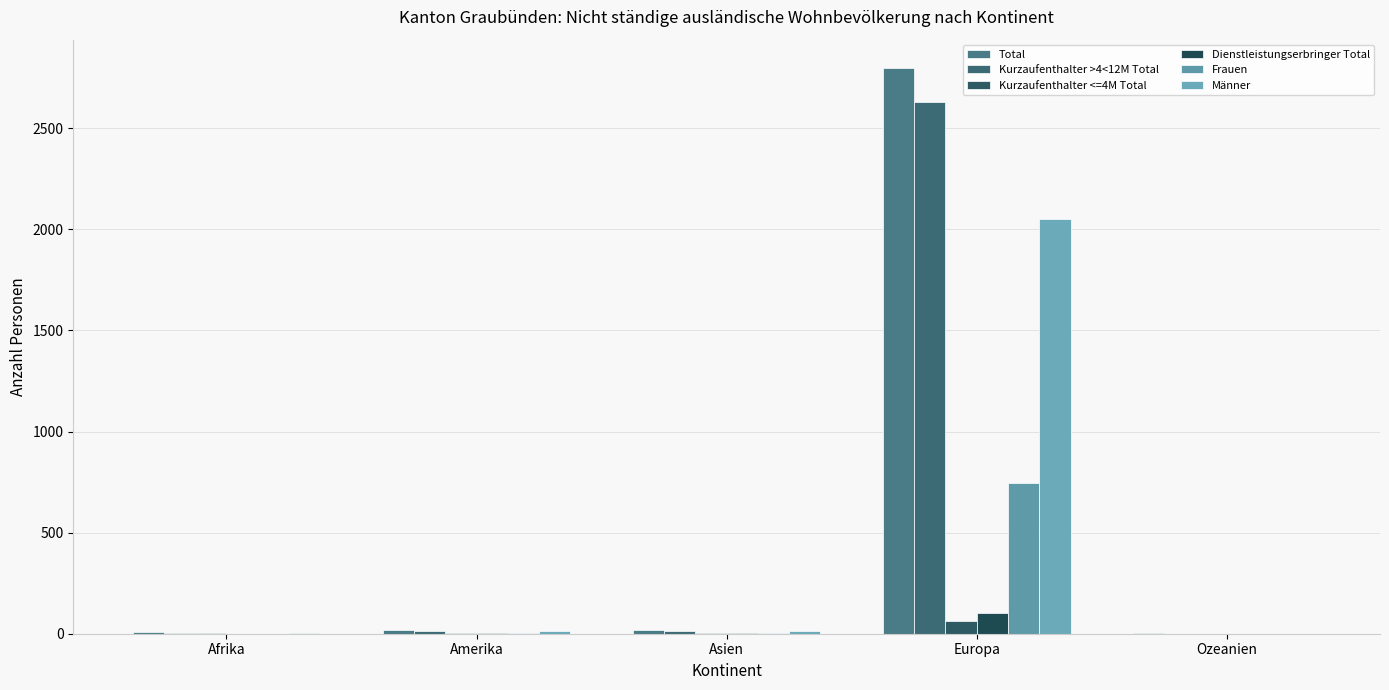

What is the difference between the Dienstleistungserbringer Total values at Europa and Asien?

100